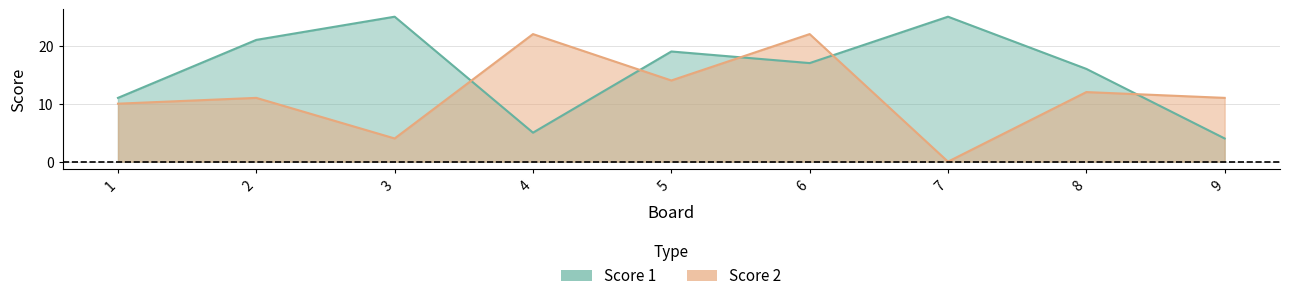

Rank the series by their average value, from highest to lowest.

Score 1, Score 2